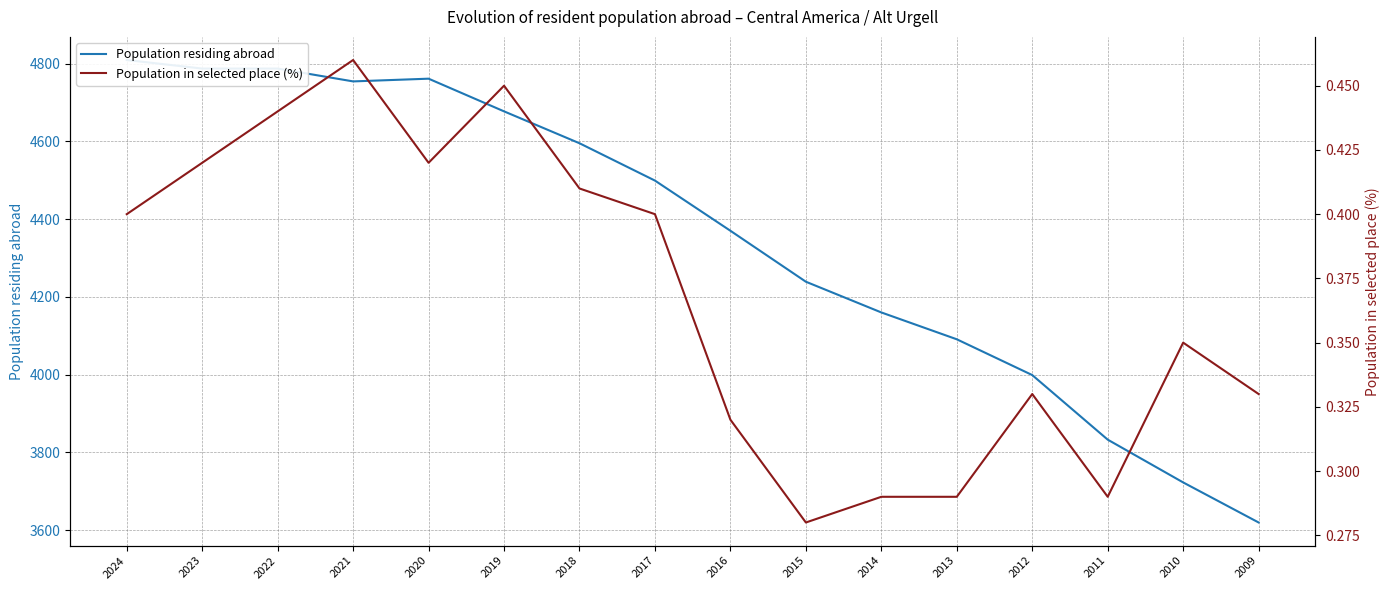

What is the greatest value displayed?

4809.0